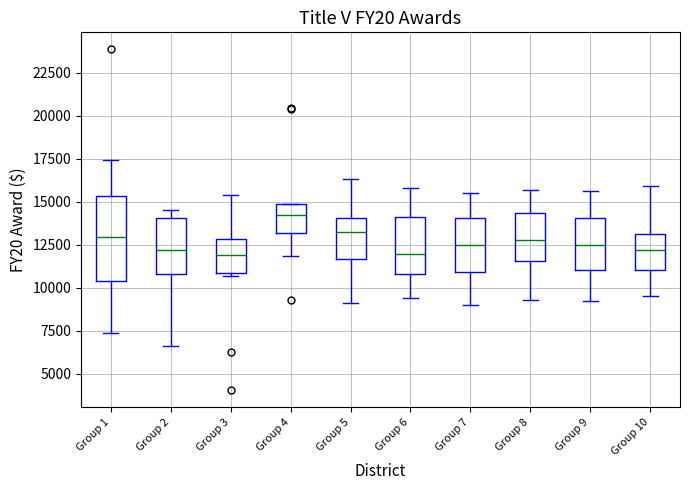

Where is the upper edge of the box for Group 9 on the y-axis? The values are not printed on the chart, so give them approximately, as read against the axis.

14000